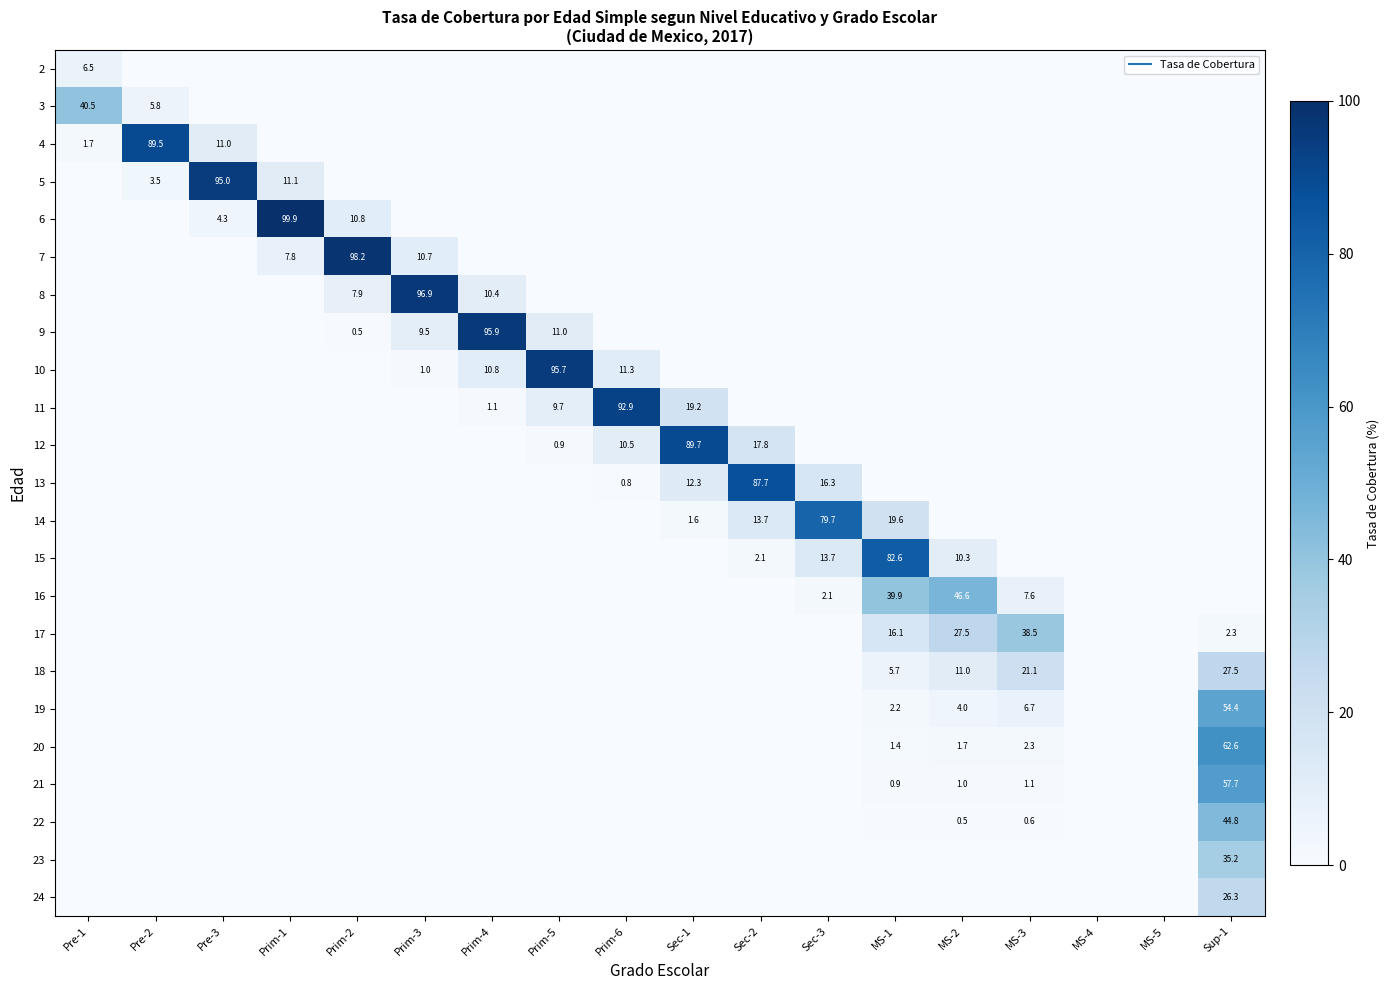

At which label does 7 reach its peak?

Prim-2